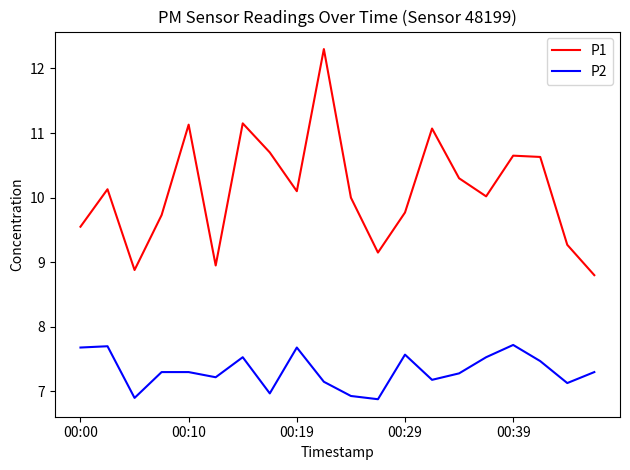

True or false: P2 and P1 intersect in this chart.

False